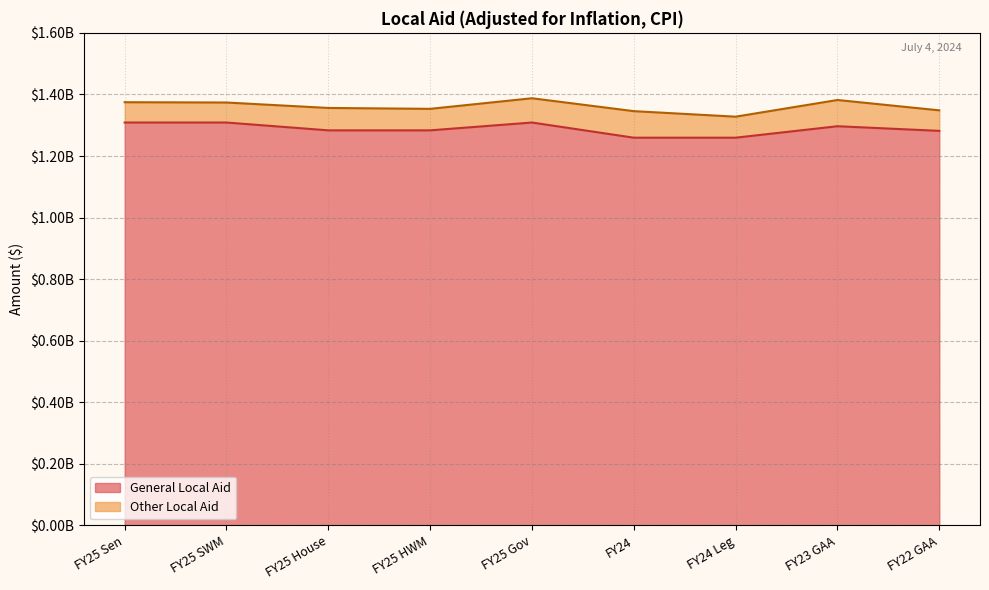

Which has a higher value, FY22 GAA or FY23 GAA?

FY23 GAA